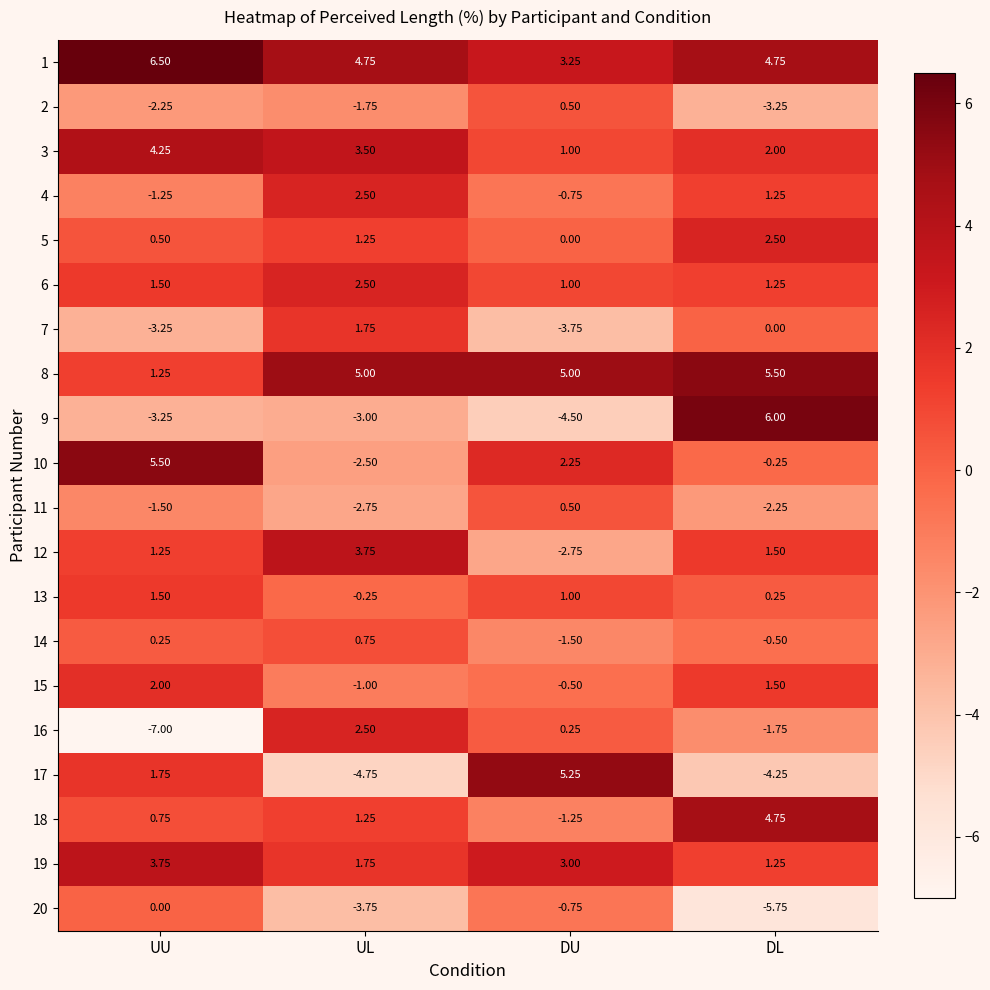

Rank the categories by 5 value from lowest to highest.

DU, UU, UL, DL